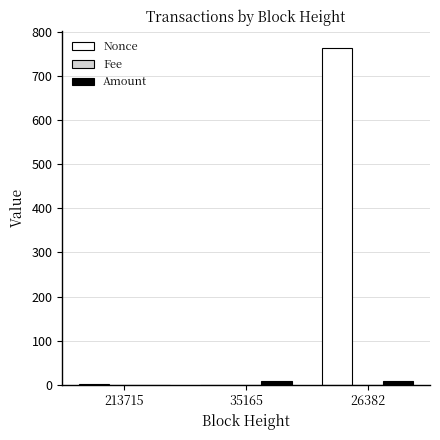

What is the maximum value shown in the chart?

764.0